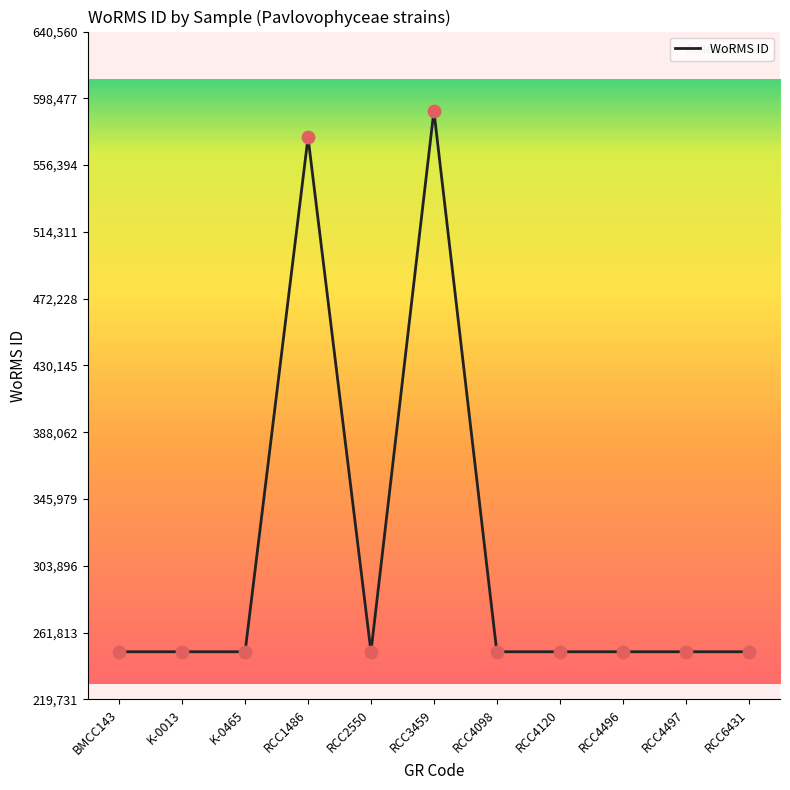

Between RCC3459 and RCC4098, which is larger?

RCC3459